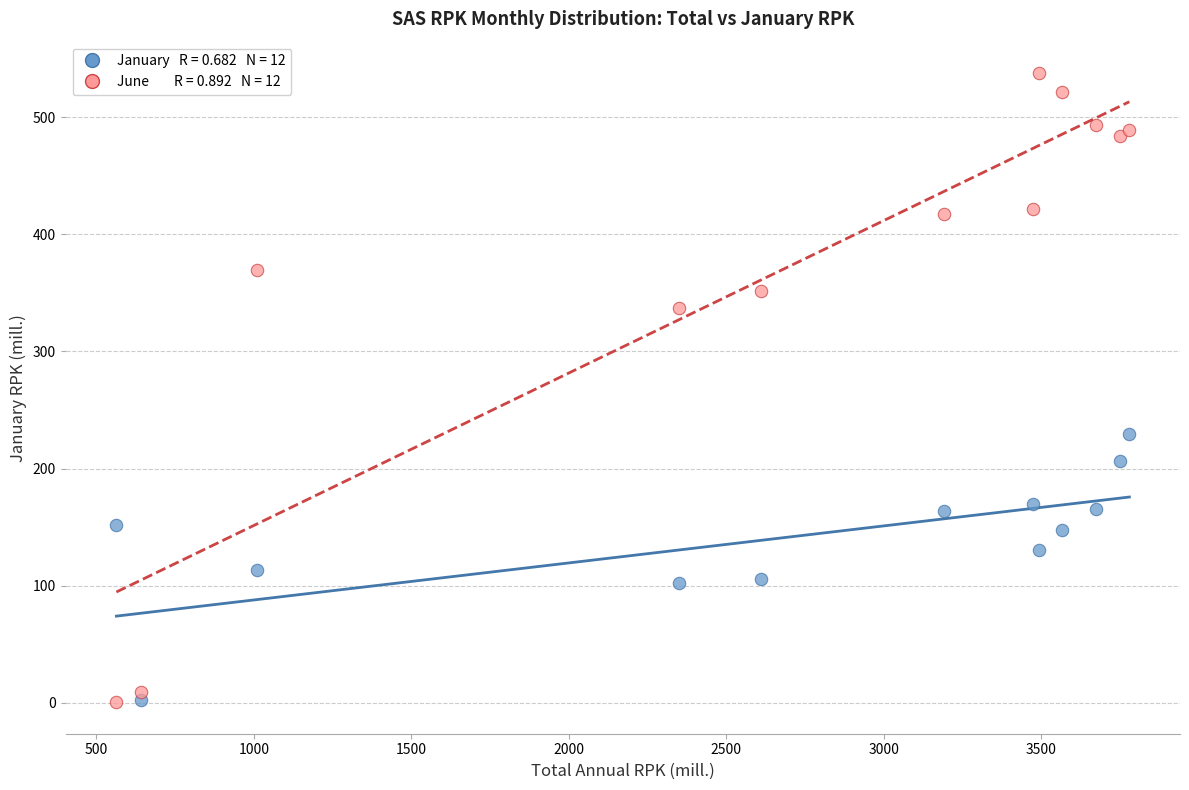

Across all series, what Y value is closest to 269?

229.4